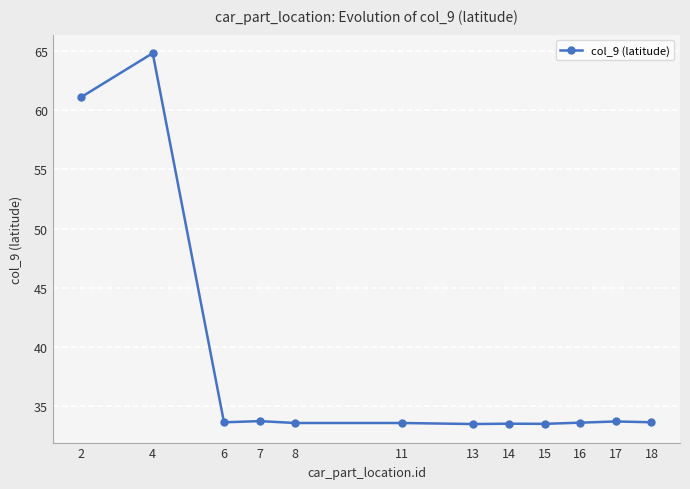

Where is the first local maximum?

4